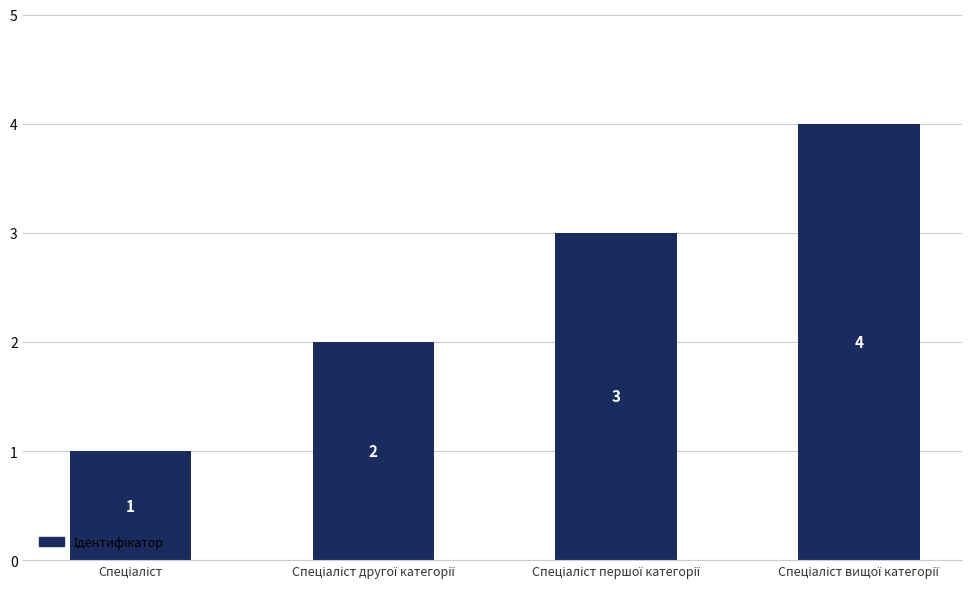

What is the value of the 1st bar from the left?

1